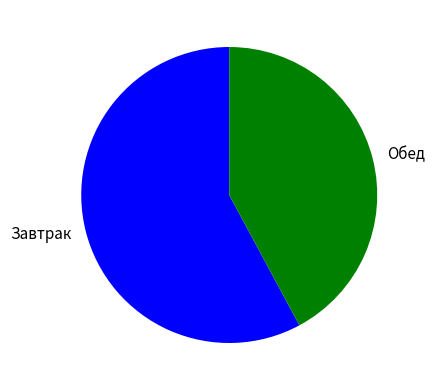

The Обед slice represents 32% of the pie. True or false?

False